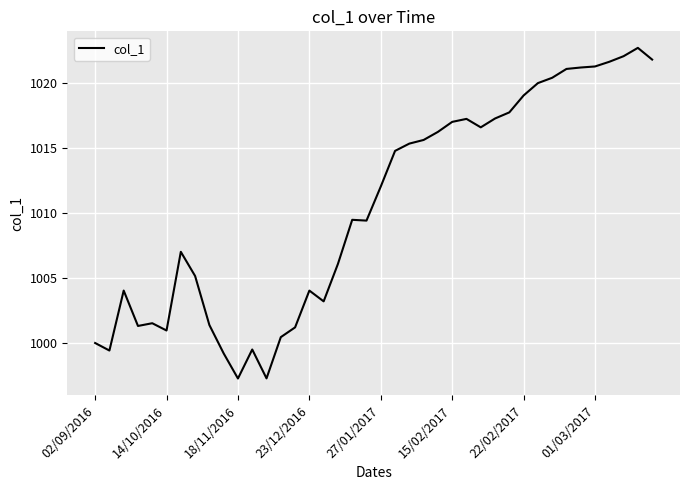

What is the difference between the second highest and second lowest values?

24.8